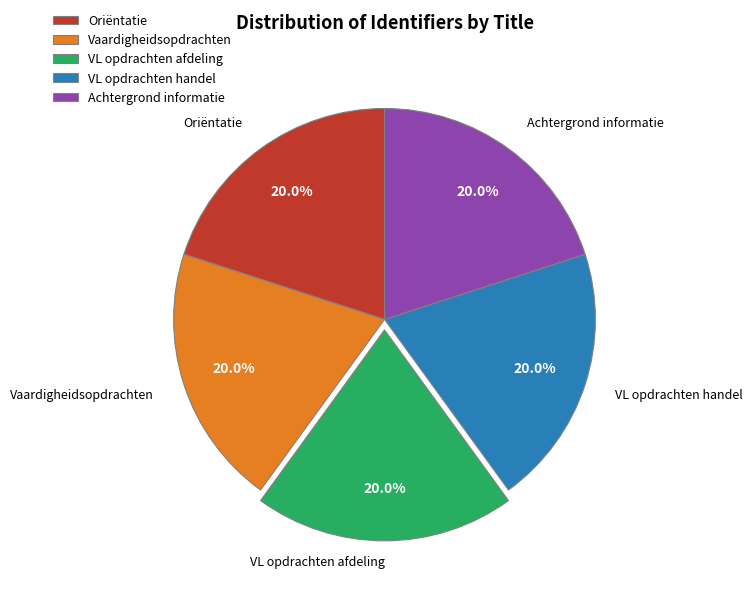

To the nearest percent, what percentage of the pie is VL opdrachten afdeling?

20%